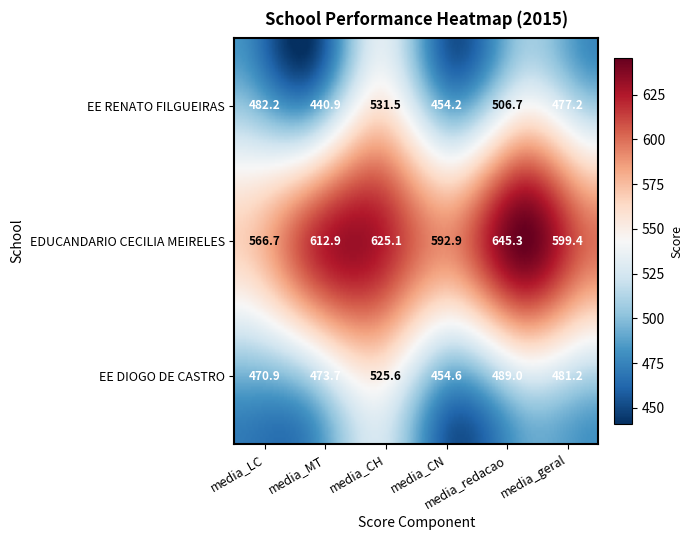

At which category is the sum across all series the highest?

media_CH